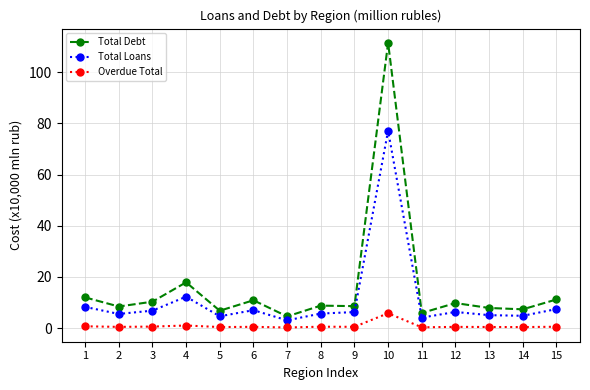

How many categories are shown in the chart?

15